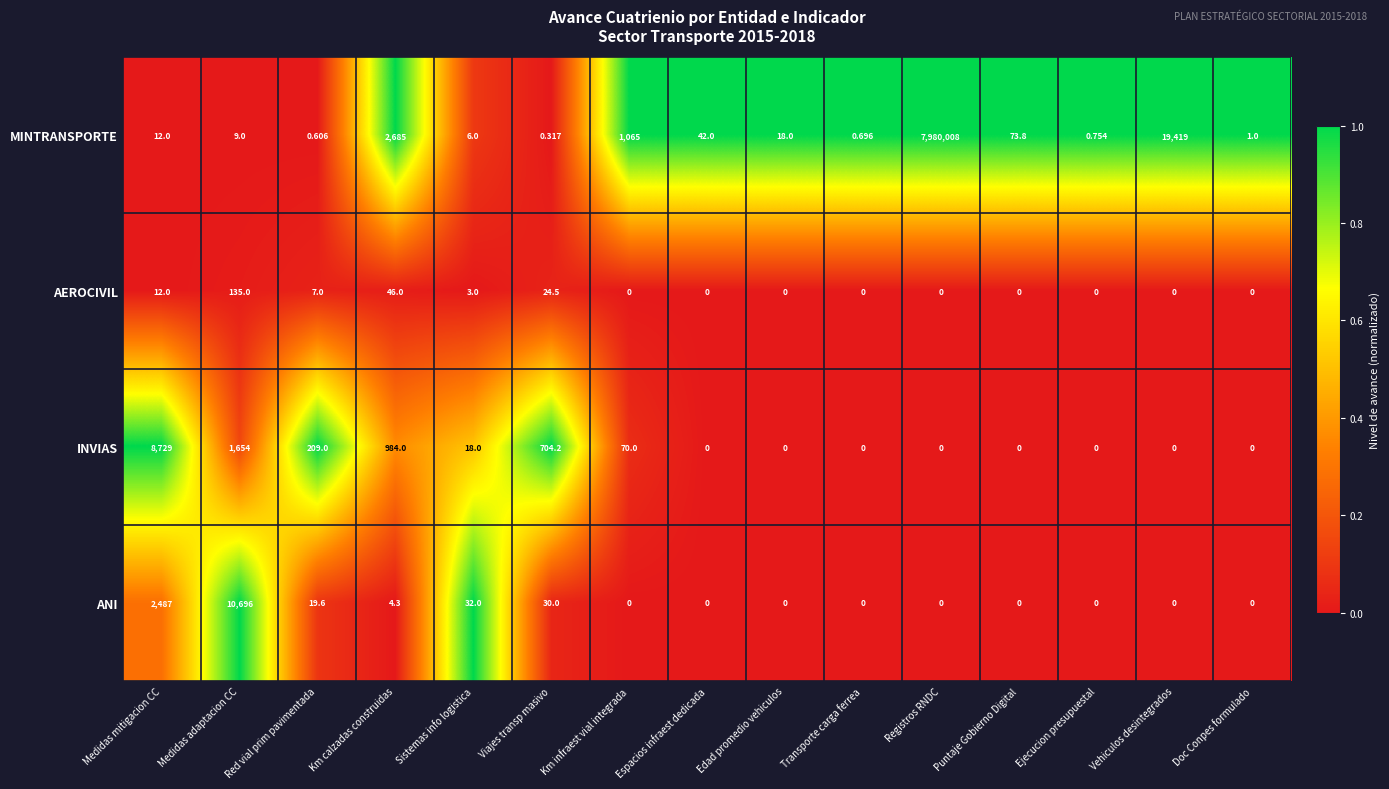

Where is INVIAS nearest to the value 4364?

Medidas adaptacion CC